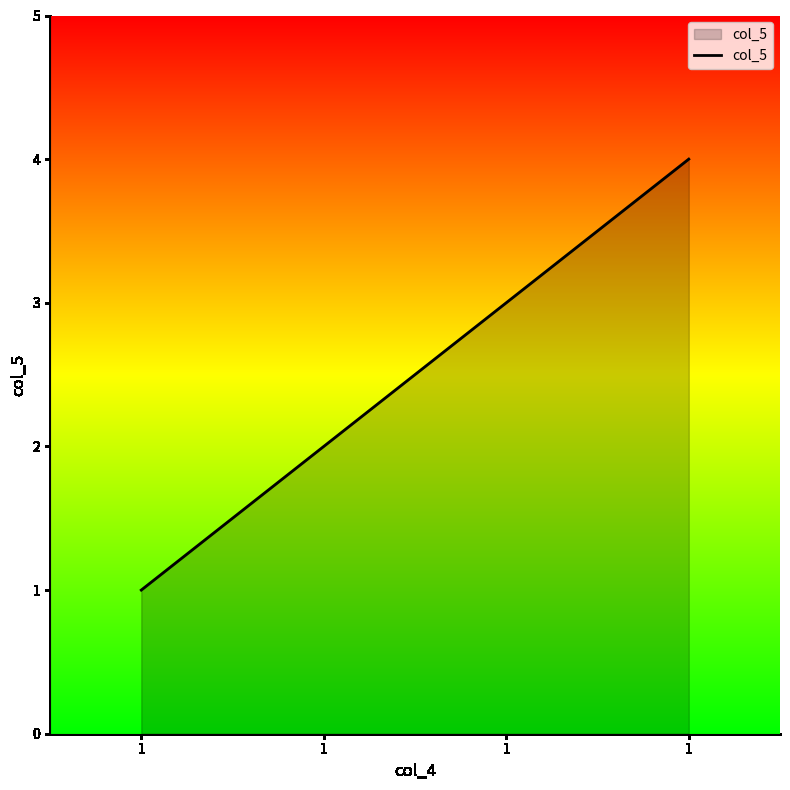

Reading left to right, extract all data points from this chart.

1	2	3	4